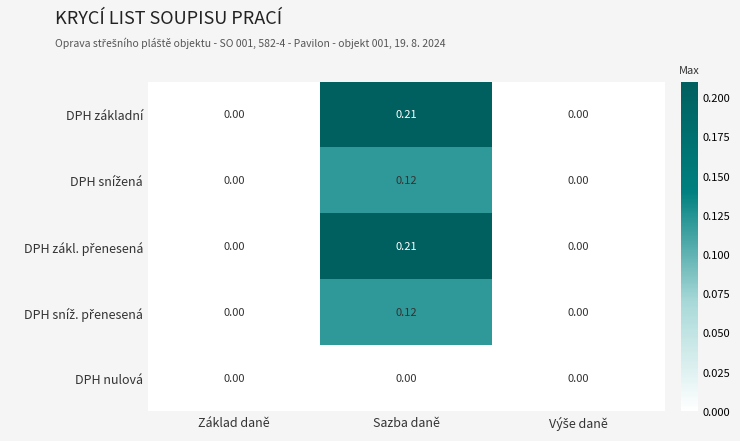

What is the difference between the highest and lowest values at Sazba daně?

0.2